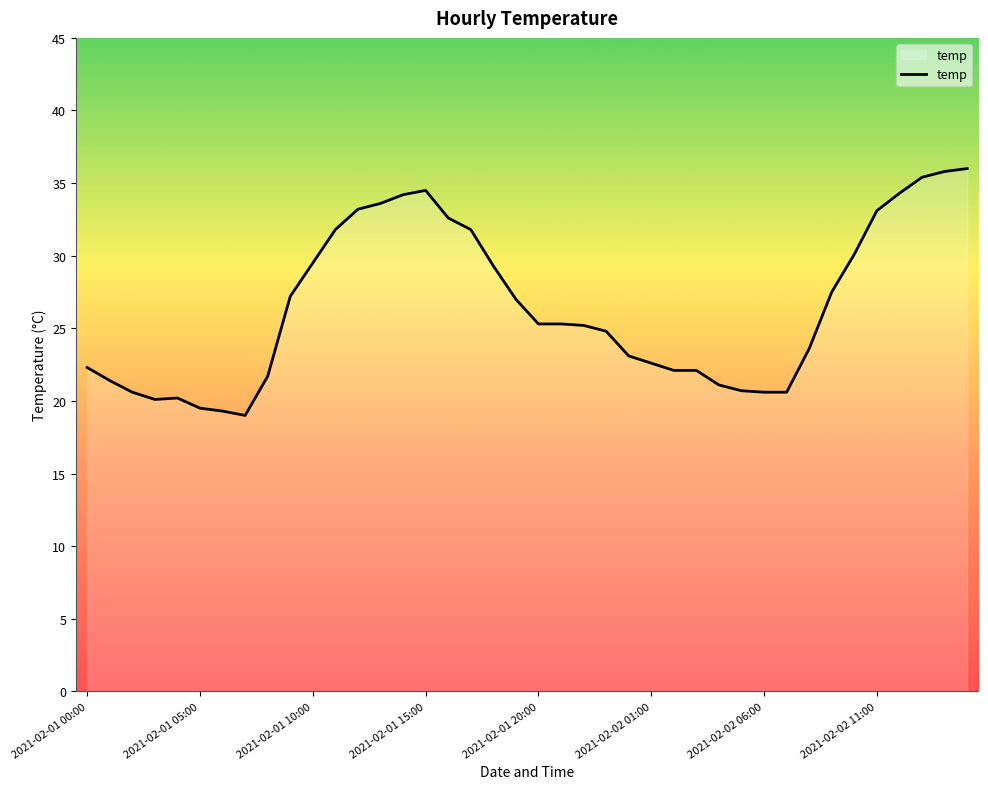

What is the smallest value displayed?

19.0